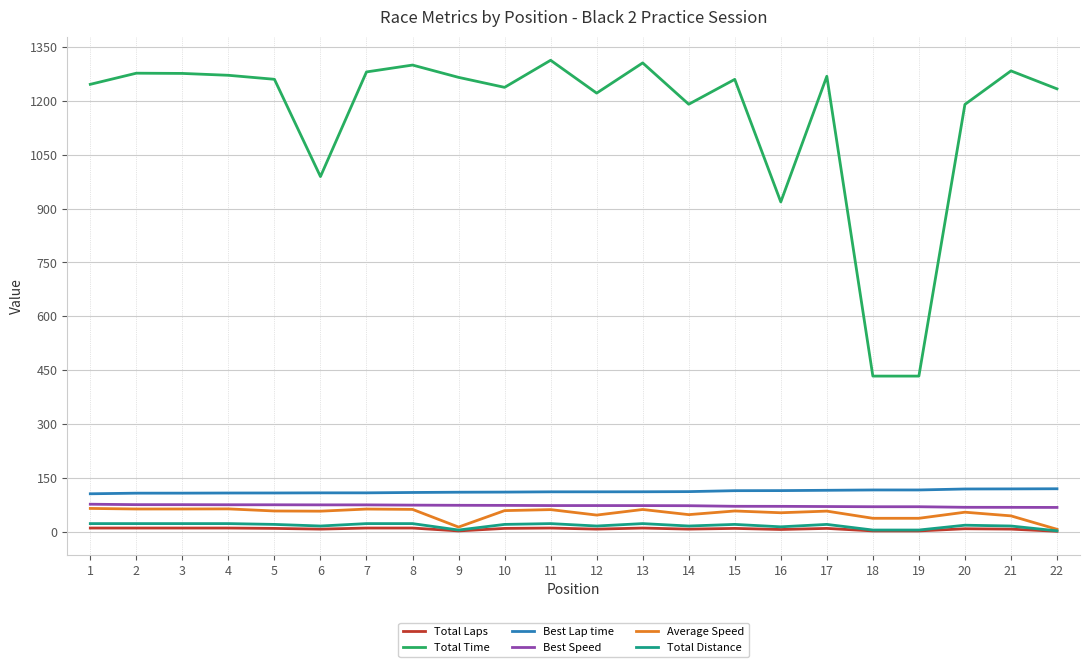

What is the minimum value shown in the chart?

1.0